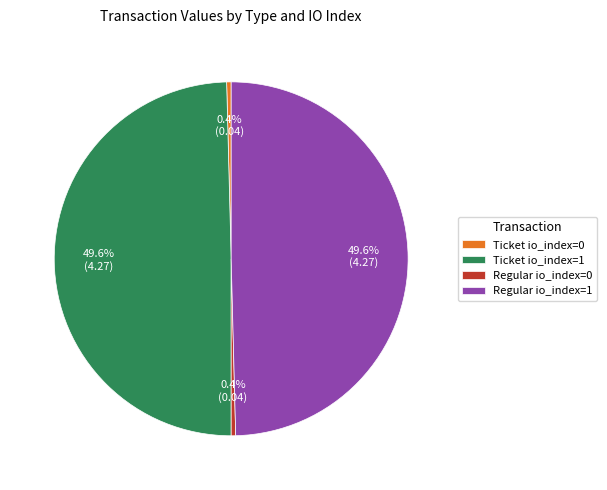

Is it true that Ticket io_index=0 is 6% of the pie?

False